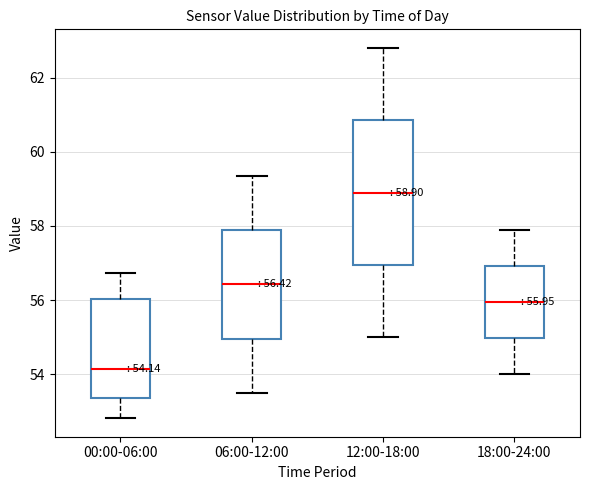

Which box's median line is the highest?

12:00-18:00